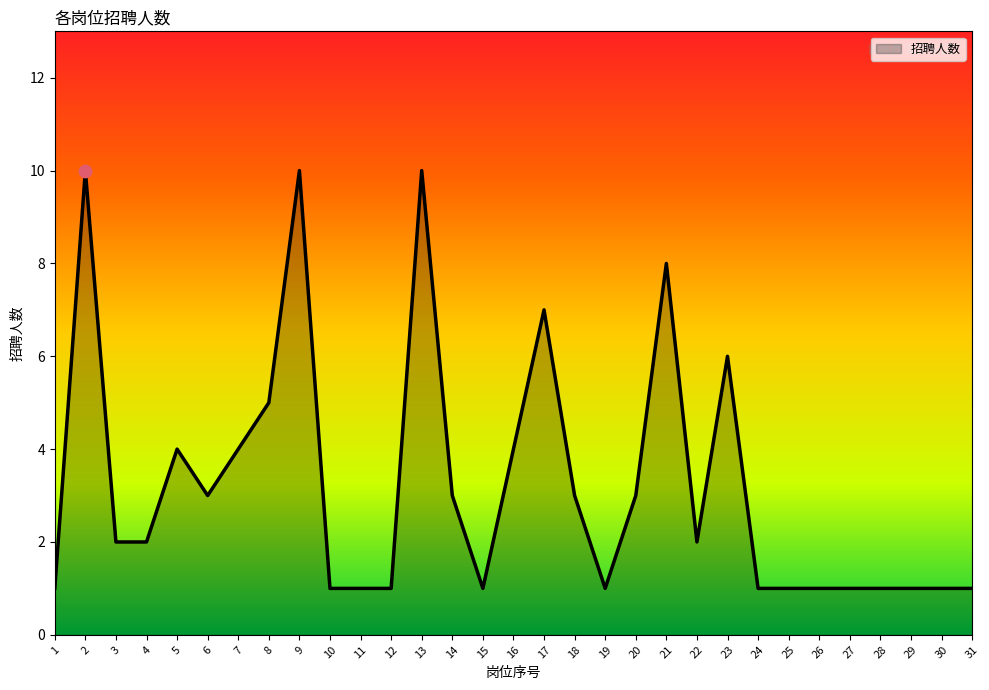

Which has a higher value, 18 or 2?

2